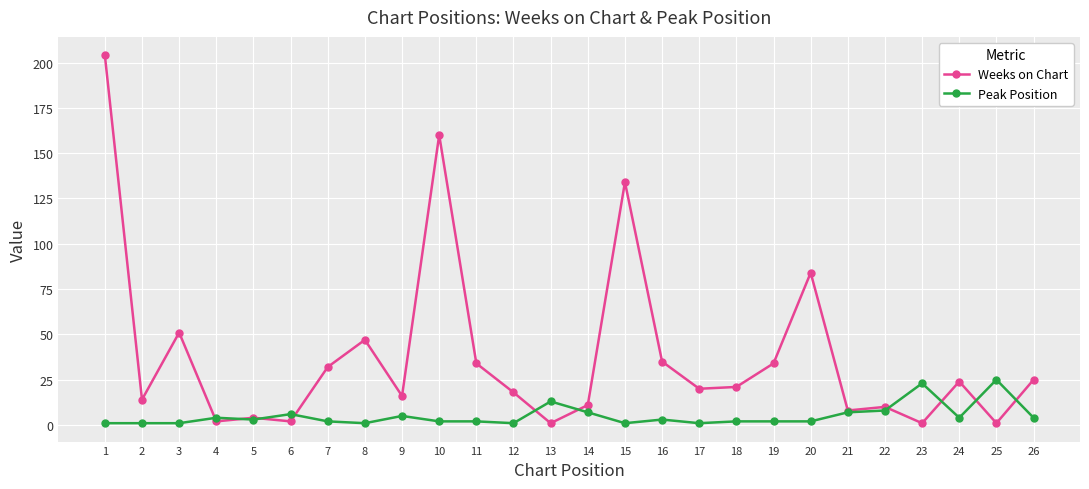

What is the difference between the second highest and second lowest values in the Weeks on Chart series?

159